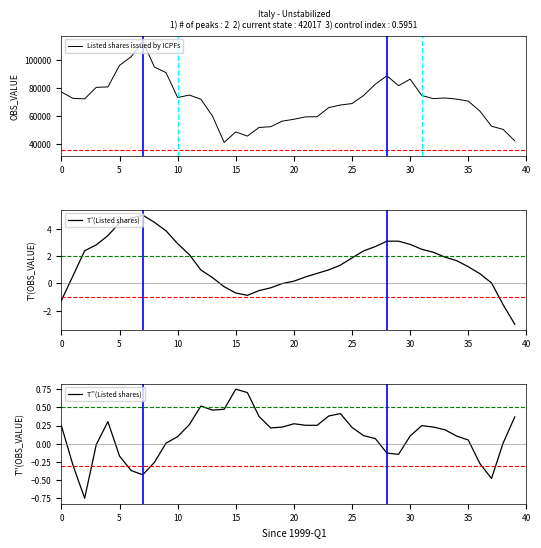

True or false: T'(Listed shares) has a value of -0.7 at 15.

True